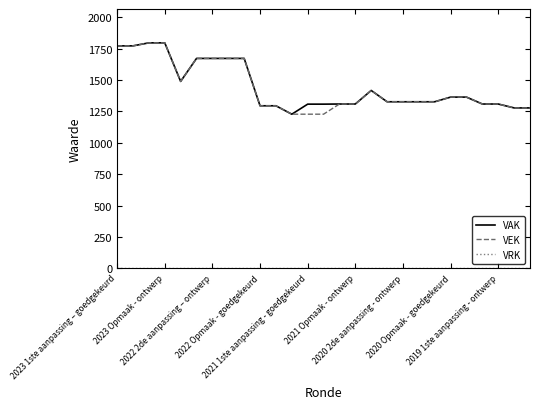

How many lines are shown in the chart?

3